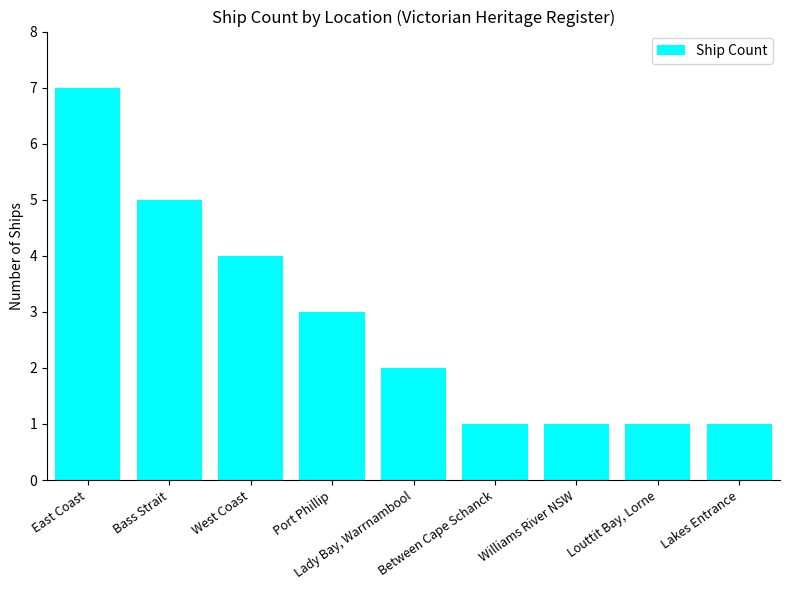

What is the maximum value shown in the chart?

7